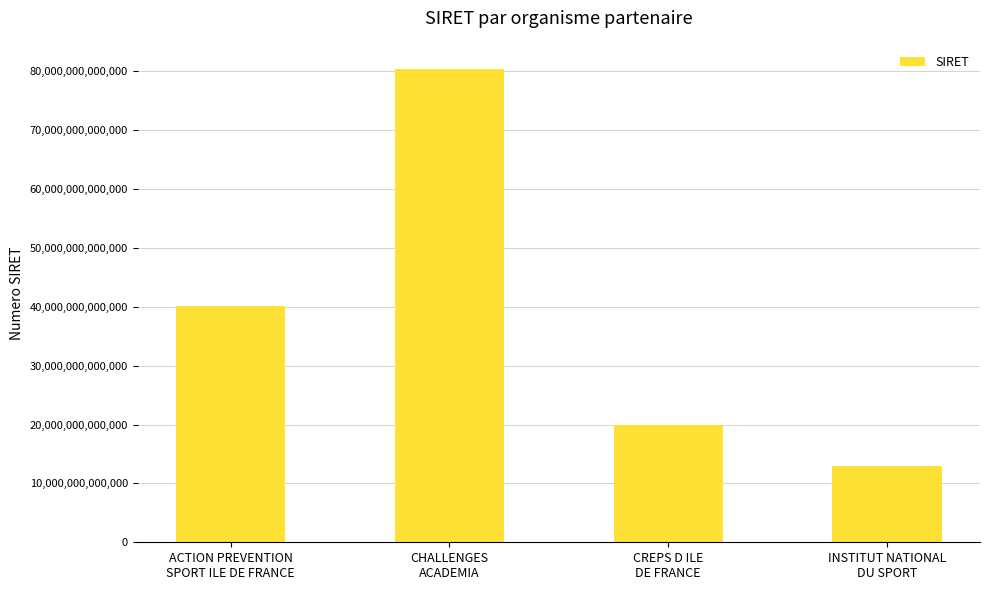

Reading left to right, what are all the values shown in this chart?

ACTION PREVENTION
SPORT ILE DE FRANCE=40093573000053	CHALLENGES
ACADEMIA=80478079900016	CREPS D ILE
DE FRANCE=19921619300011	INSTITUT NATIONAL
DU SPORT=13001080400016